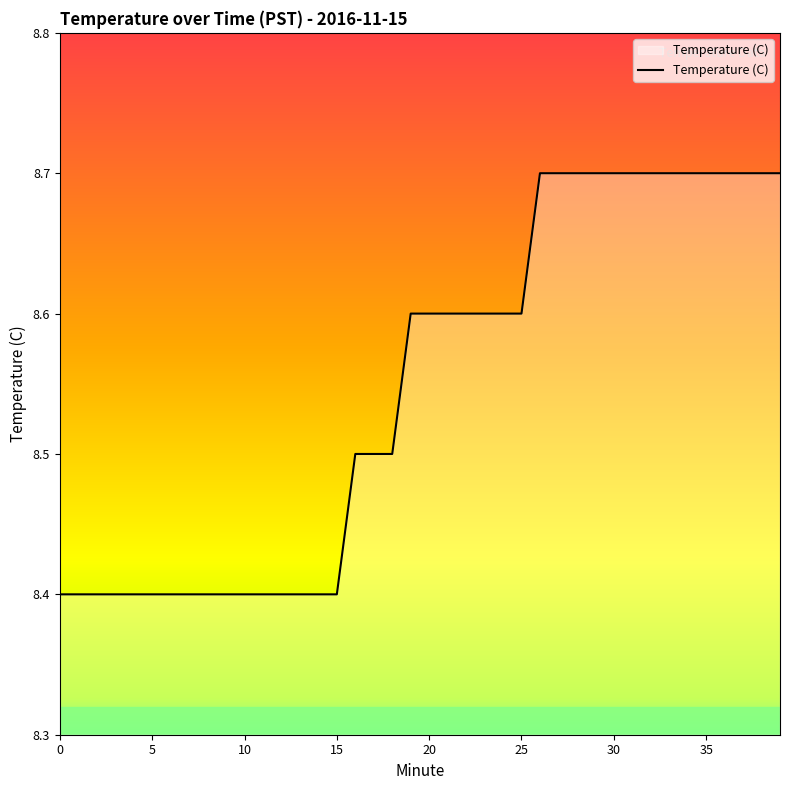

Reading left to right, transcribe all the data shown in this chart.

8.4	8.4	8.4	8.4	8.4	8.4	8.4	8.4	8.4	8.4	8.4	8.4	8.4	8.4	8.4	8.4	8.5	8.5	8.5	8.6	8.6	8.6	8.6	8.6	8.6	8.6	8.7	8.7	8.7	8.7	8.7	8.7	8.7	8.7	8.7	8.7	8.7	8.7	8.7	8.7